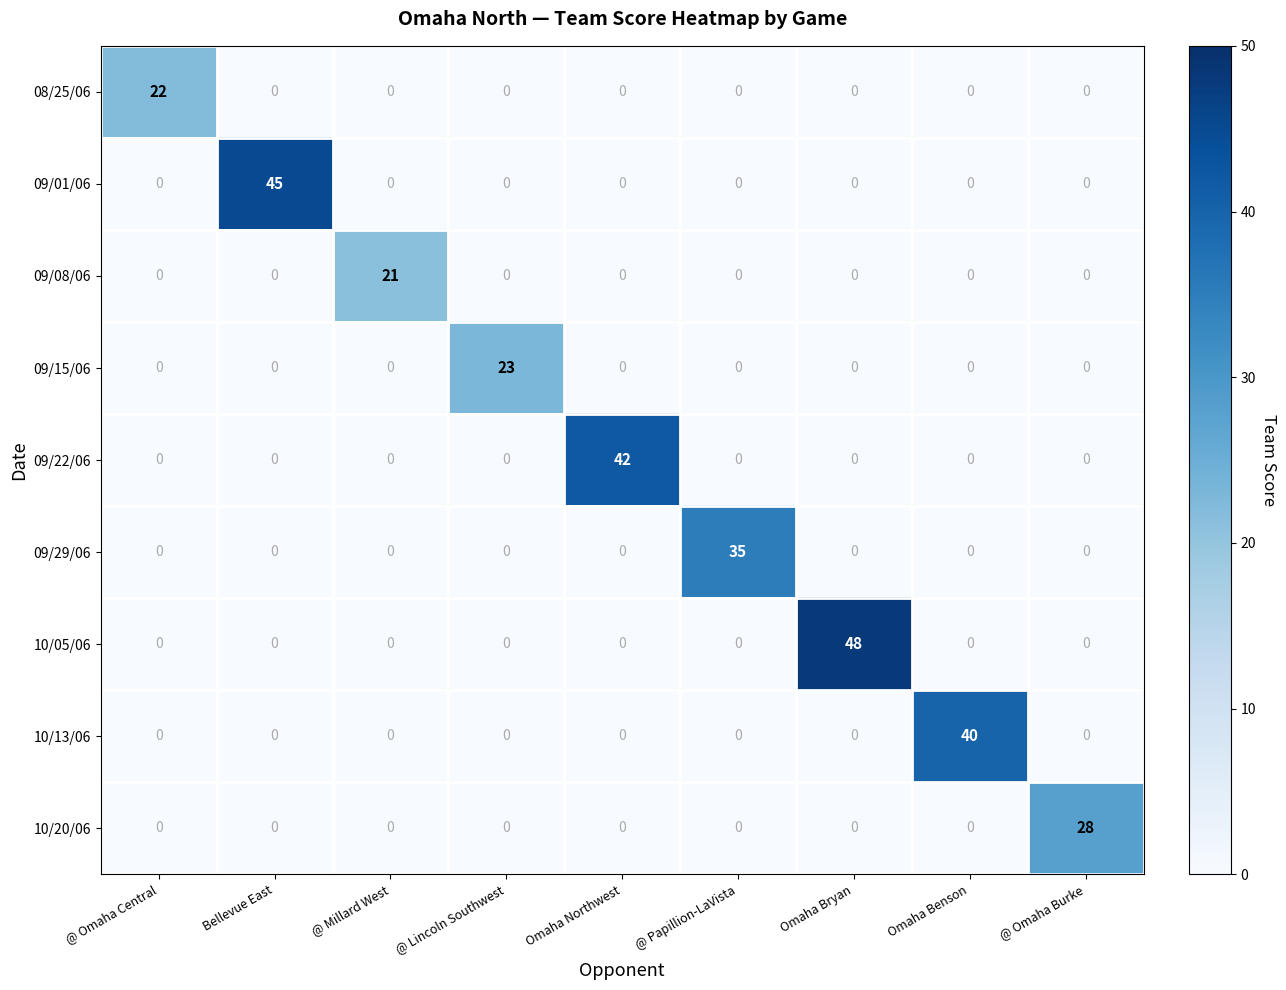

Is it true that 10/13/06 equals 0 at Omaha Bryan?

True